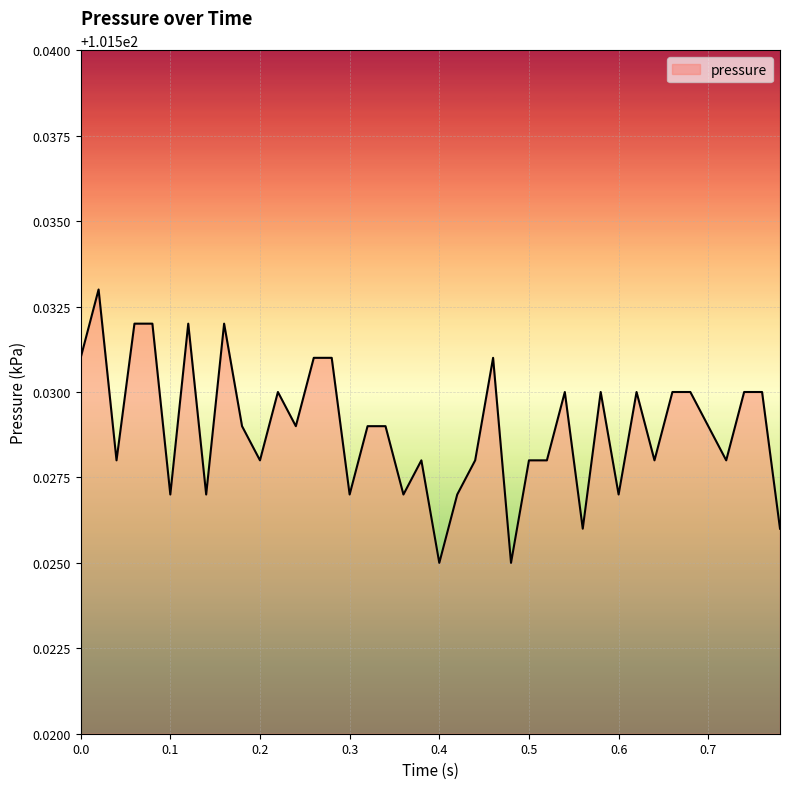

Is this an area chart (filled region under the line)?

Yes